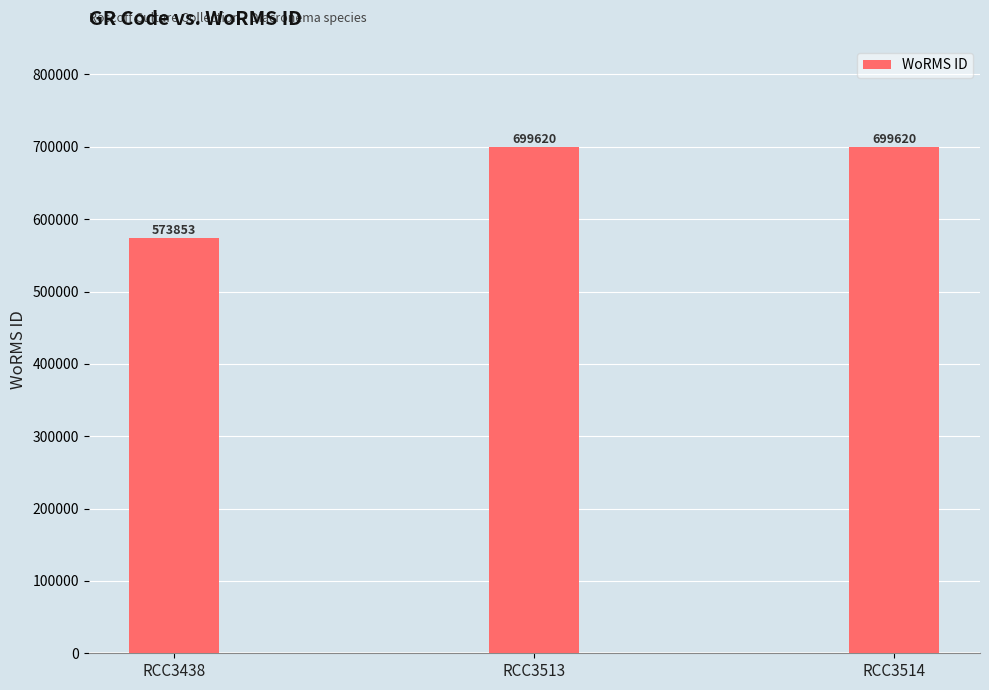

The value at RCC3514 is 1047646. True or false?

False